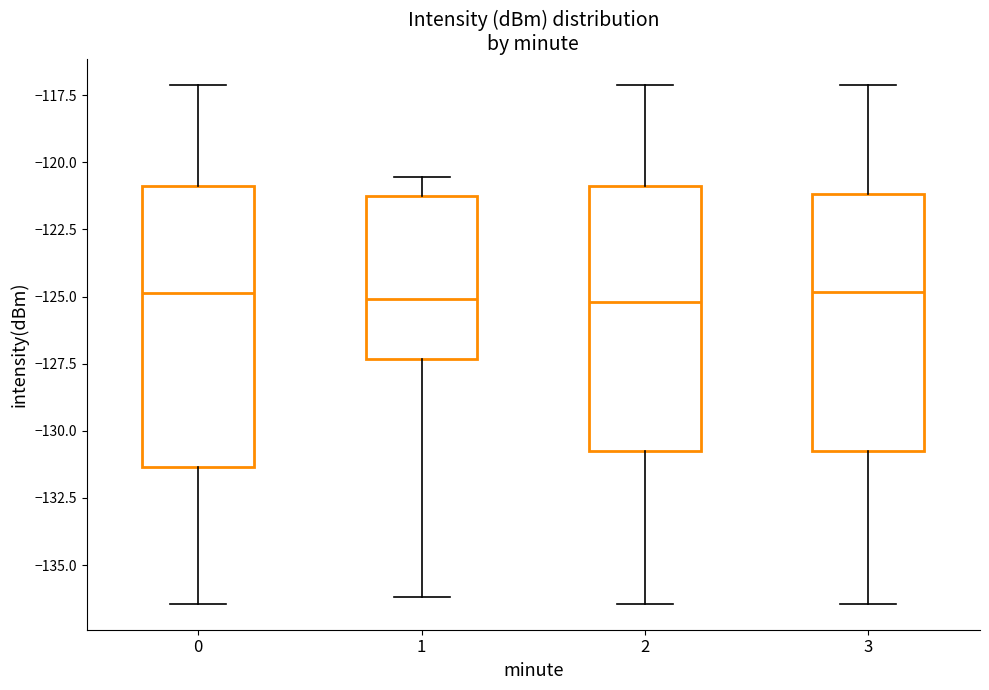

Reading left to right, transcribe this box plot: for each box, give where its median line is, the range the box spans, and where its two whiskers end, as read against the y-axis. The values are not printed on the chart, so give them approximately, as read against the axis.

0: median -125.0, box -131.5 to -121.0, whiskers -136.5 to -117.0
1: median -125.0, box -127.5 to -121.5, whiskers -136.0 to -120.5
2: median -125.0, box -130.5 to -121.0, whiskers -136.5 to -117.0
3: median -125.0, box -130.5 to -121.0, whiskers -136.5 to -117.0